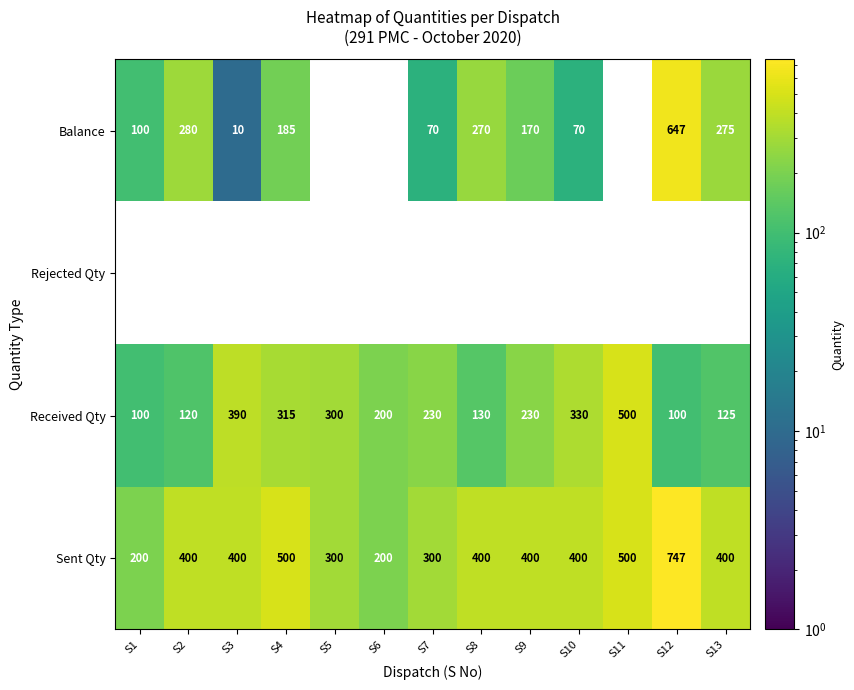

True or false: Received Qty has a value of 330 at S10.

True